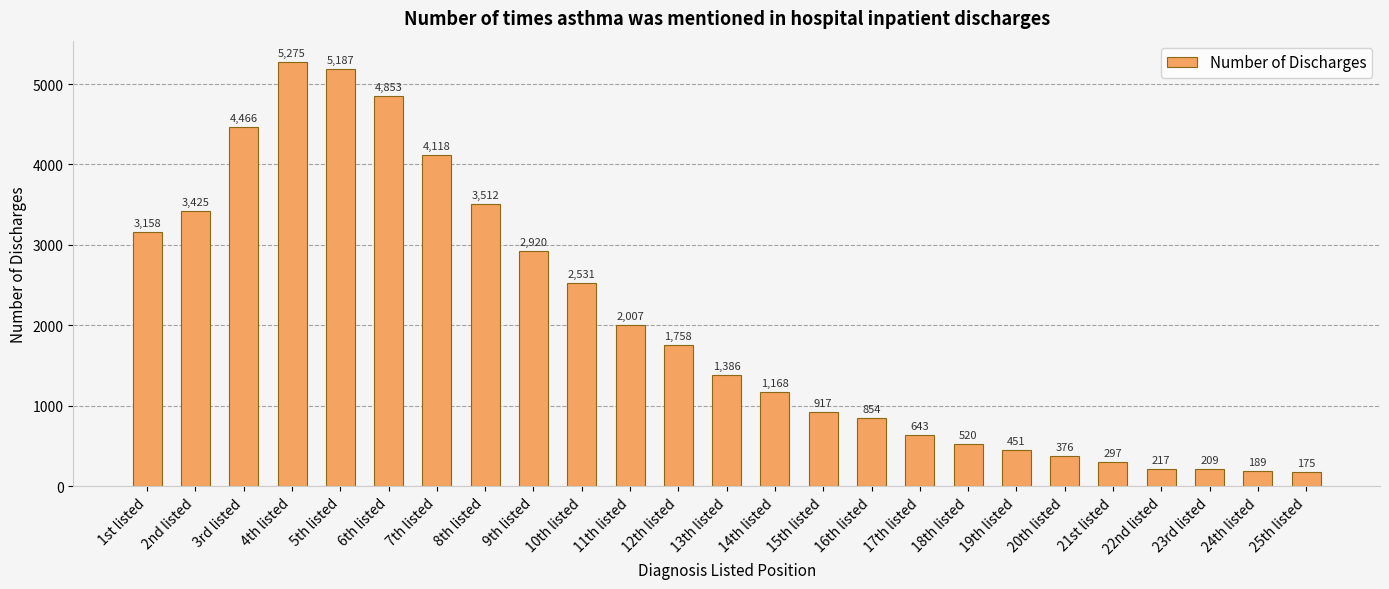

At which category does the chart reach its minimum across all series?

25th listed